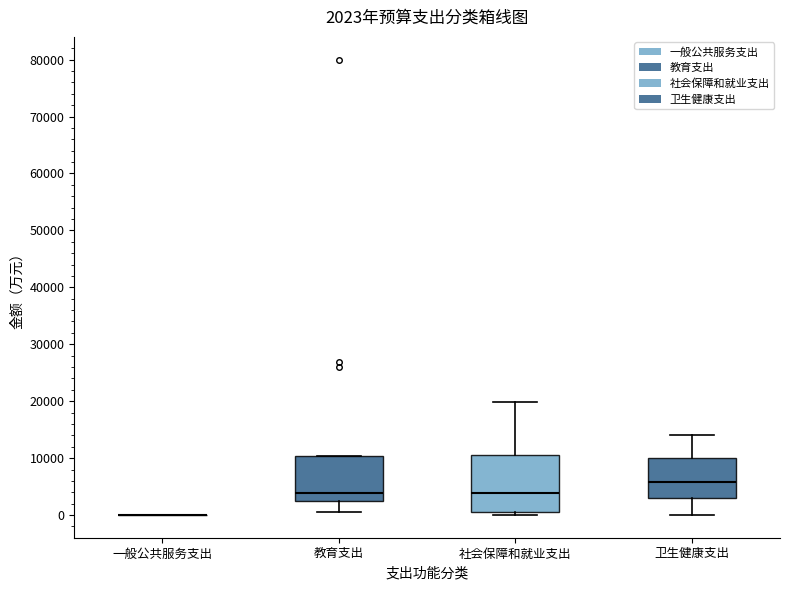

Comparing the boxes themselves (not the whiskers), which one is the tallest?

社会保障和就业支出